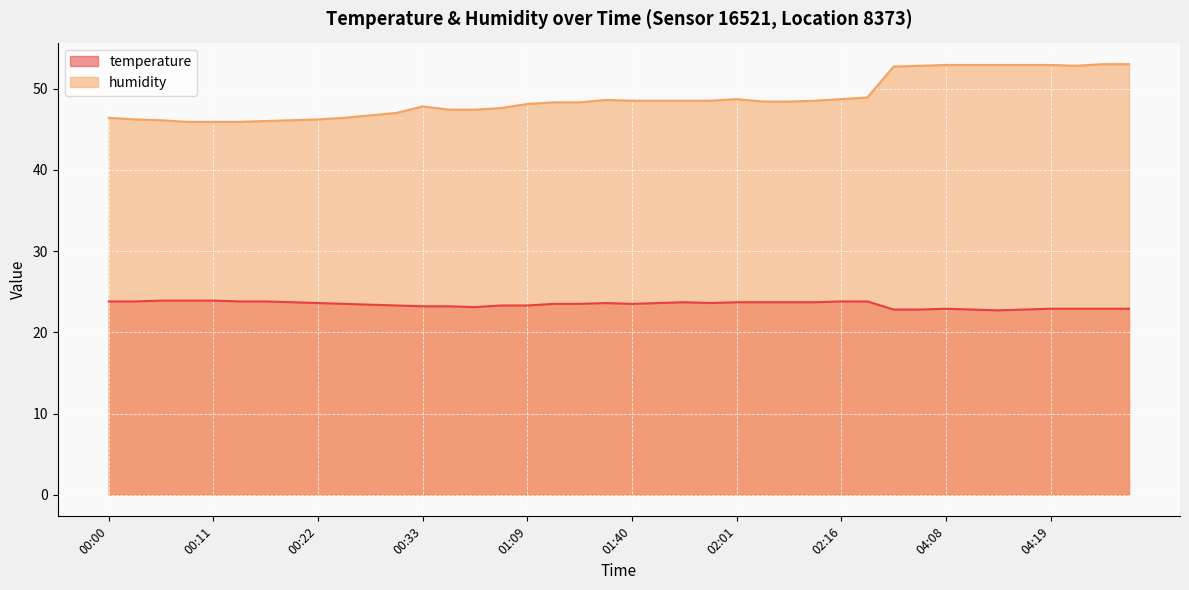

Between 00:02 and 00:08, which series saw the biggest shift?

humidity